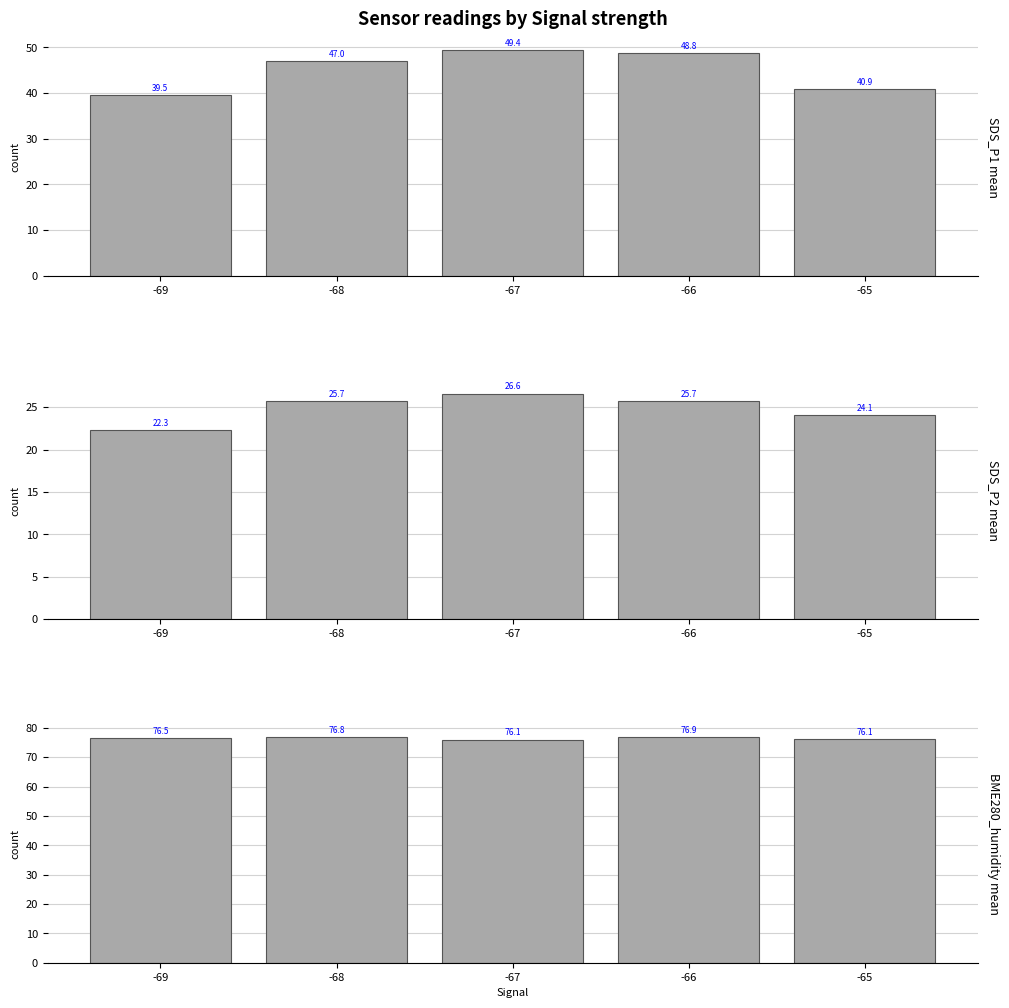

Which series has the widest spread of values?

SDS_P1